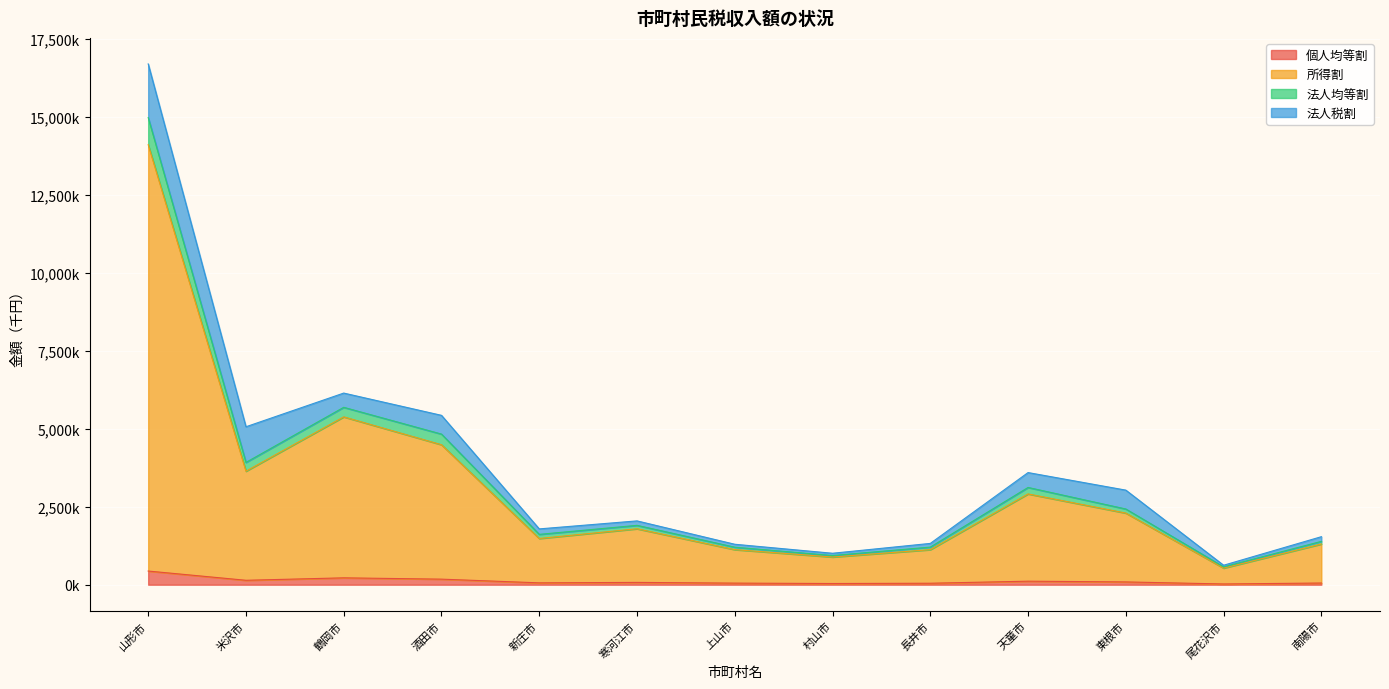

At which label does 所得割 first exceed 1793777?

山形市